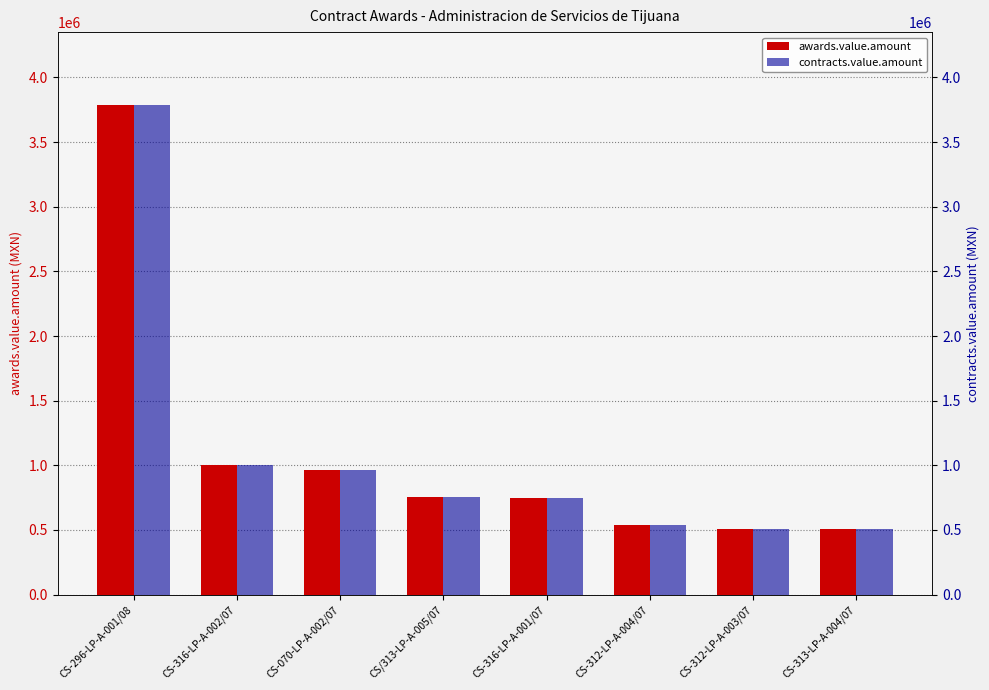

What value does the contracts.value.amount series have at CS-316-LP-A-001/07?

747456